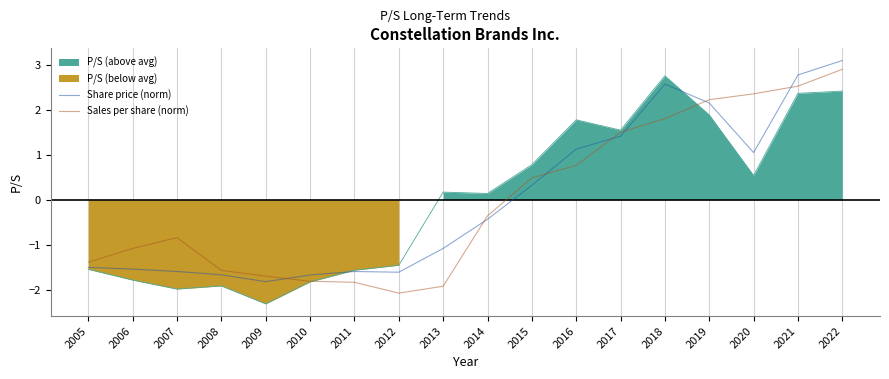

True or false: Sales per share (norm) and Share price (norm) intersect in this chart.

True